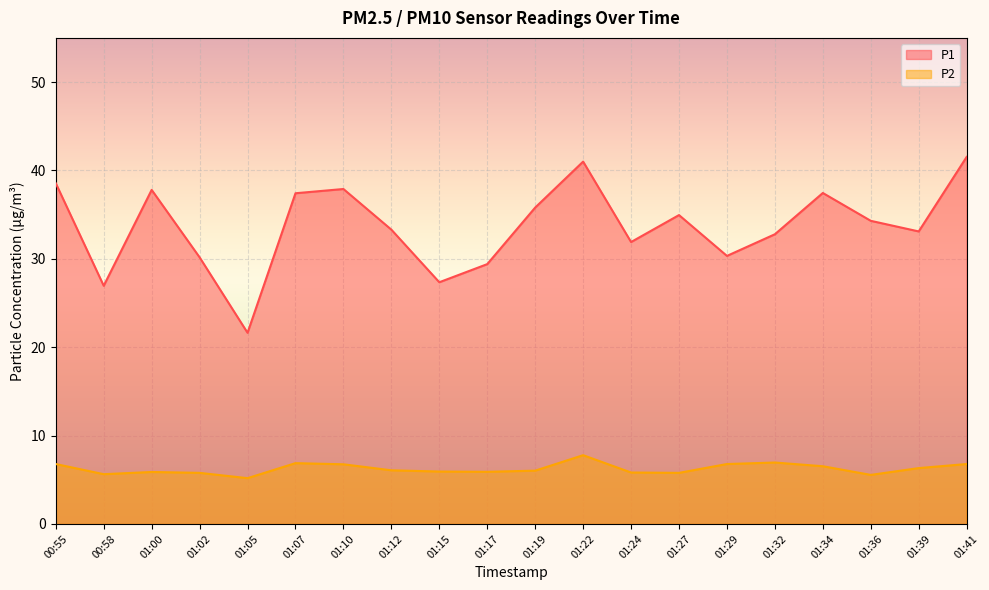

Which series changed the most between 01:02 and 01:10?

P1